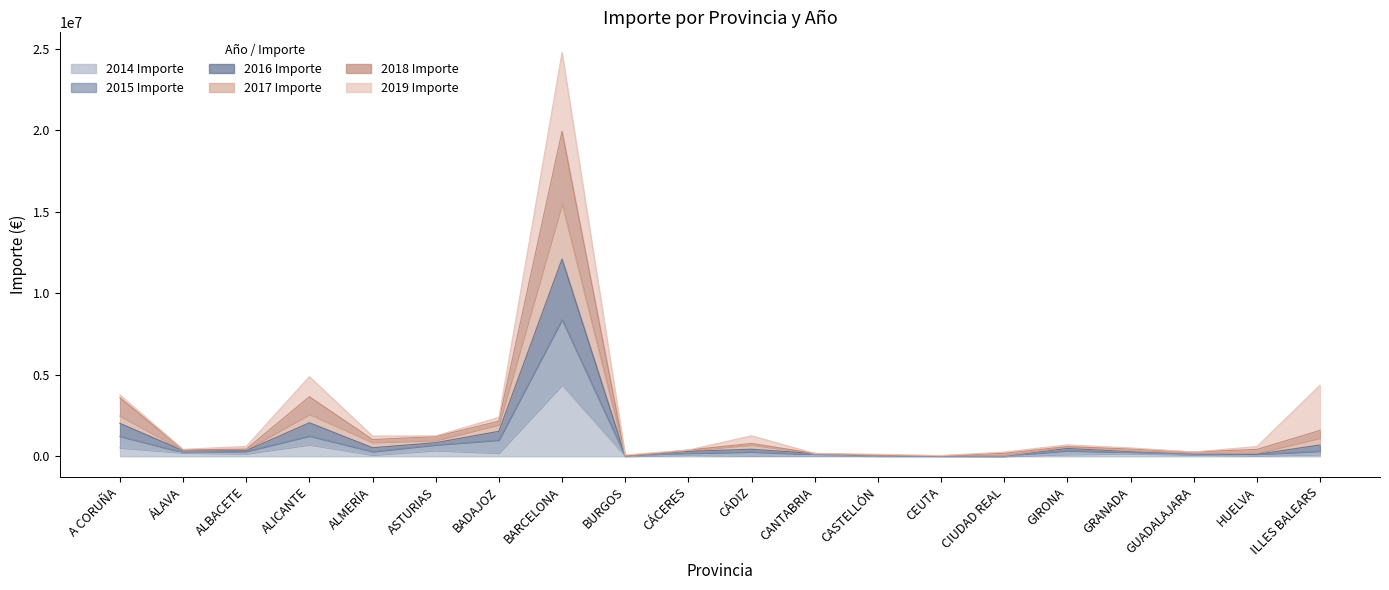

At which category does 2018 Importe reach its first local peak?

ALICANTE